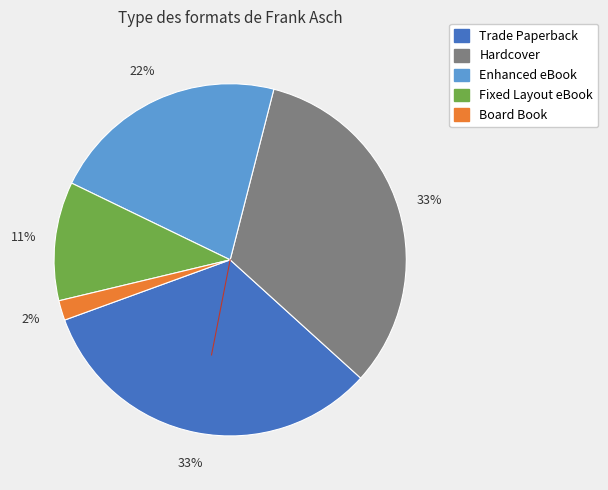

Is there a majority slice in this chart?

No